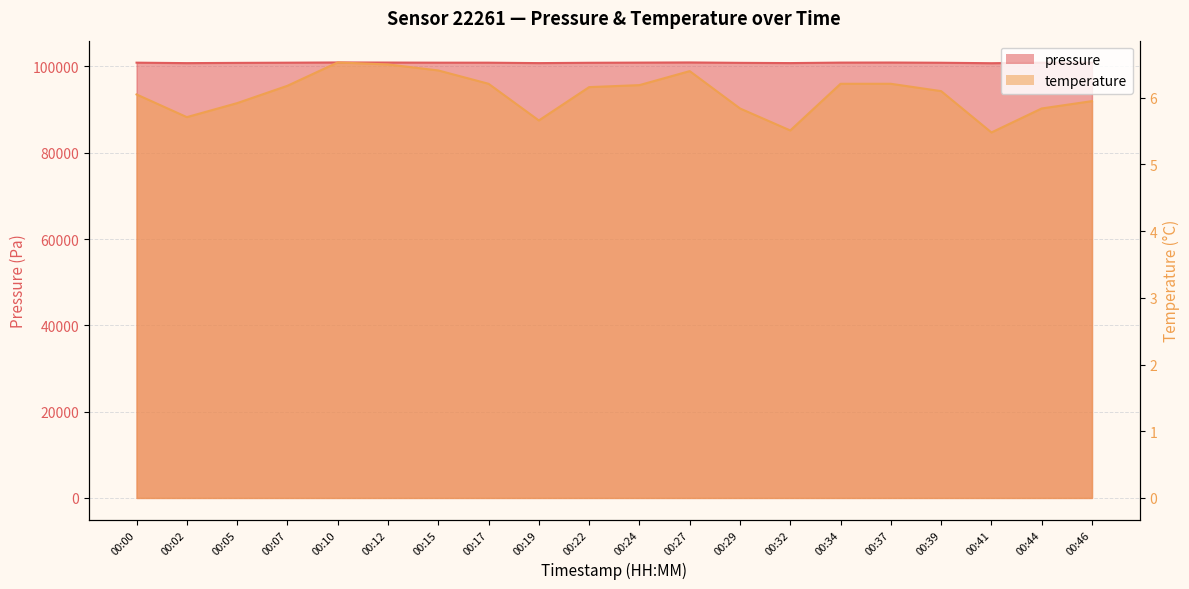

Reading left to right, list all the values displayed in this chart.

pressure: 00:00=100873.1	00:02=100765.4	00:05=100823.8	00:07=100868.4	00:10=100921.8	00:12=100899.4	00:15=100873.3	00:17=100869.8	00:19=100770.8	00:22=100847.7	00:24=100886.5	00:27=100923.8	00:29=100833.2	00:32=100775.7	00:34=100889.1	00:37=100905.5	00:39=100854.1	00:41=100745.1	00:44=100868.8	00:46=100867.3
temperature: 00:00=6.0	00:02=5.7	00:05=5.9	00:07=6.2	00:10=6.5	00:12=6.5	00:15=6.4	00:17=6.2	00:19=5.7	00:22=6.2	00:24=6.2	00:27=6.4	00:29=5.8	00:32=5.5	00:34=6.2	00:37=6.2	00:39=6.1	00:41=5.5	00:44=5.8	00:46=6.0